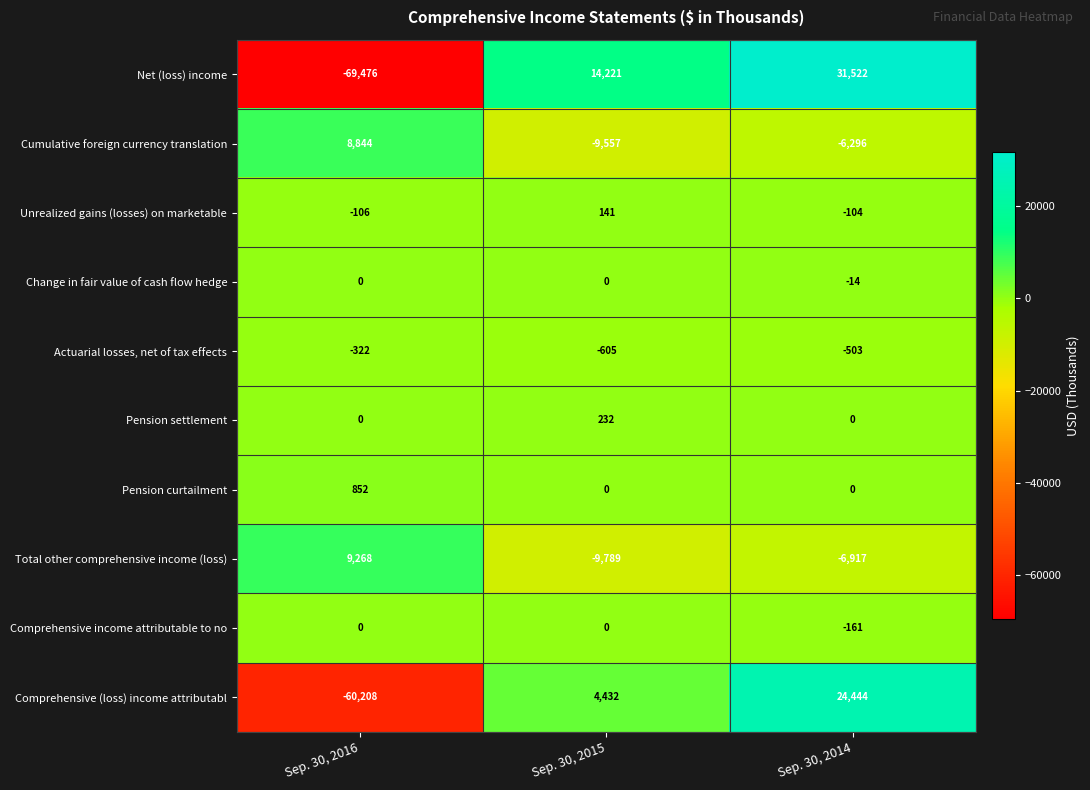

Which category has the highest value in the Cumulative foreign currency translation series?

Sep. 30, 2016